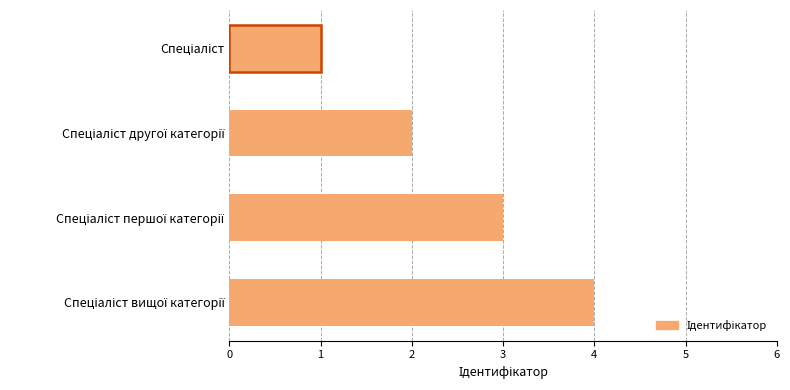

What is the sum of all values?

10